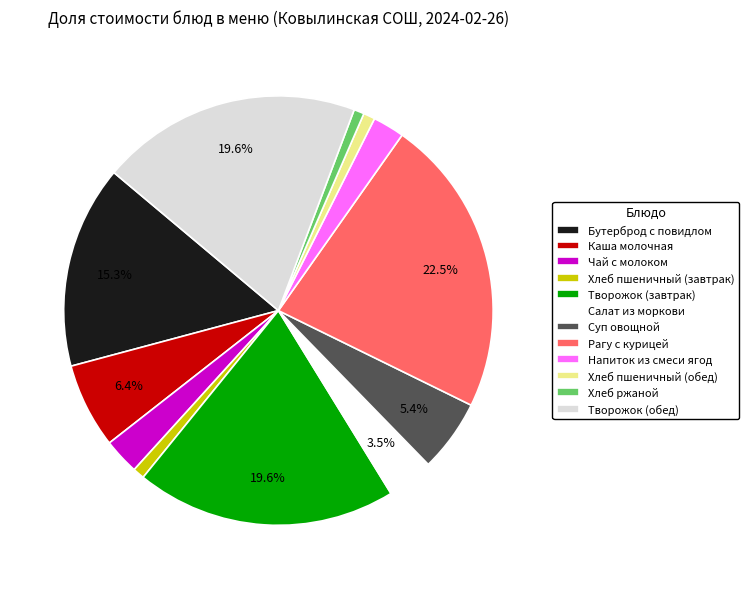

What is the largest slice in the pie chart?

Рагу с курицей